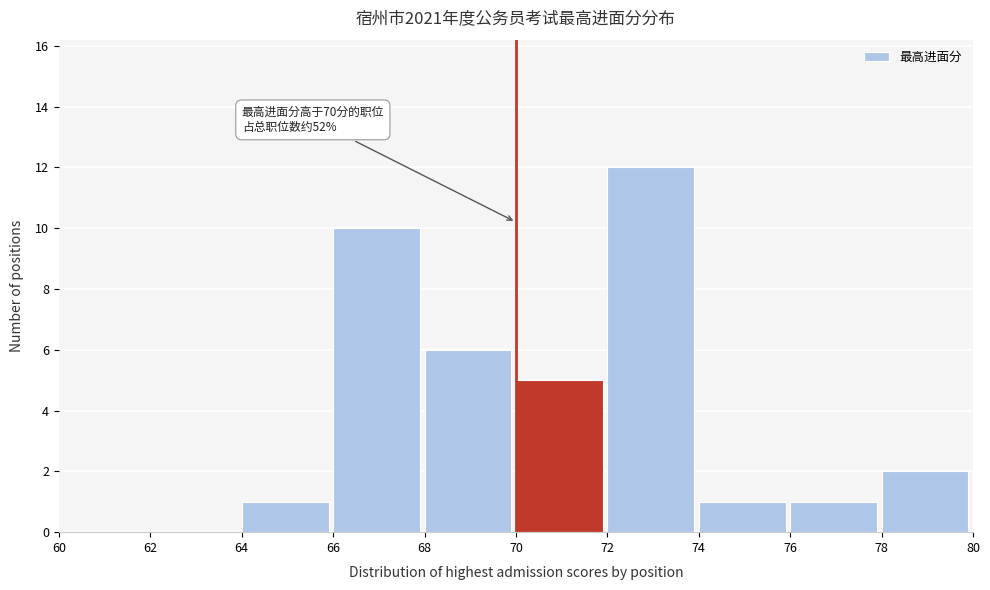

Which range on the x-axis has the tallest bar?

72 to 74